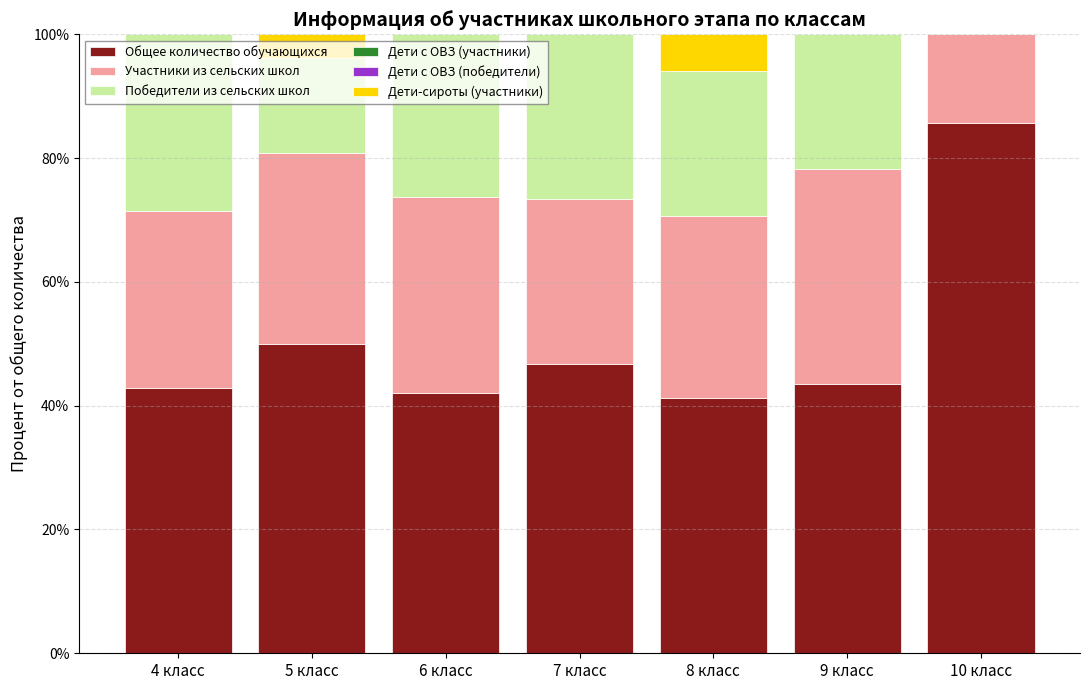

What is the maximum value for Общее количество обучающихся?

85.7